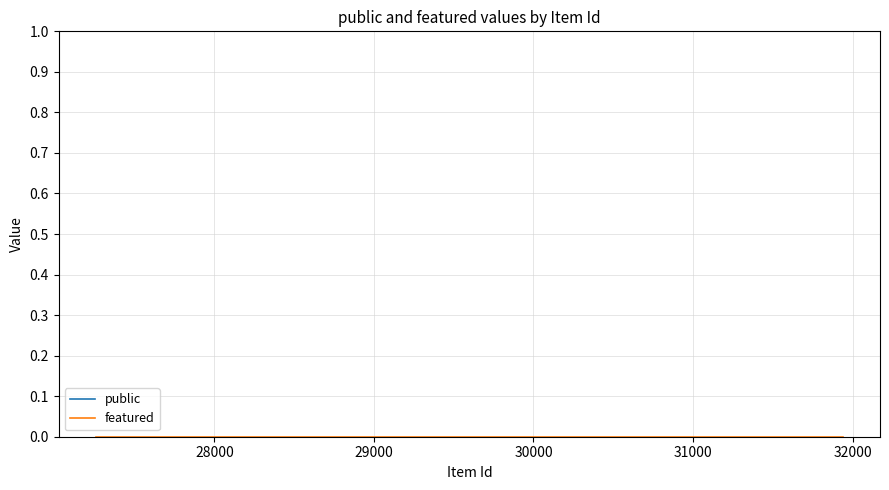

Which series has the largest total across all categories?

public